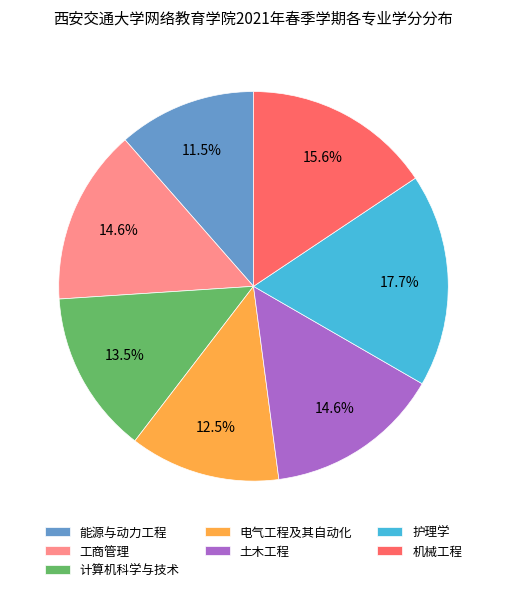

To the nearest percent, what is the average slice percentage?

14%